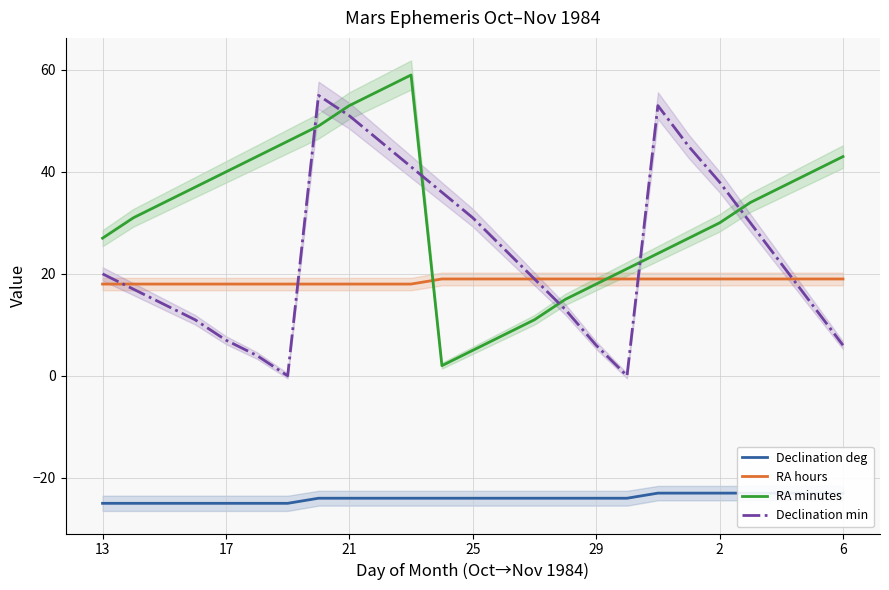

The value of Declination min at 6 is 6. True or false?

True